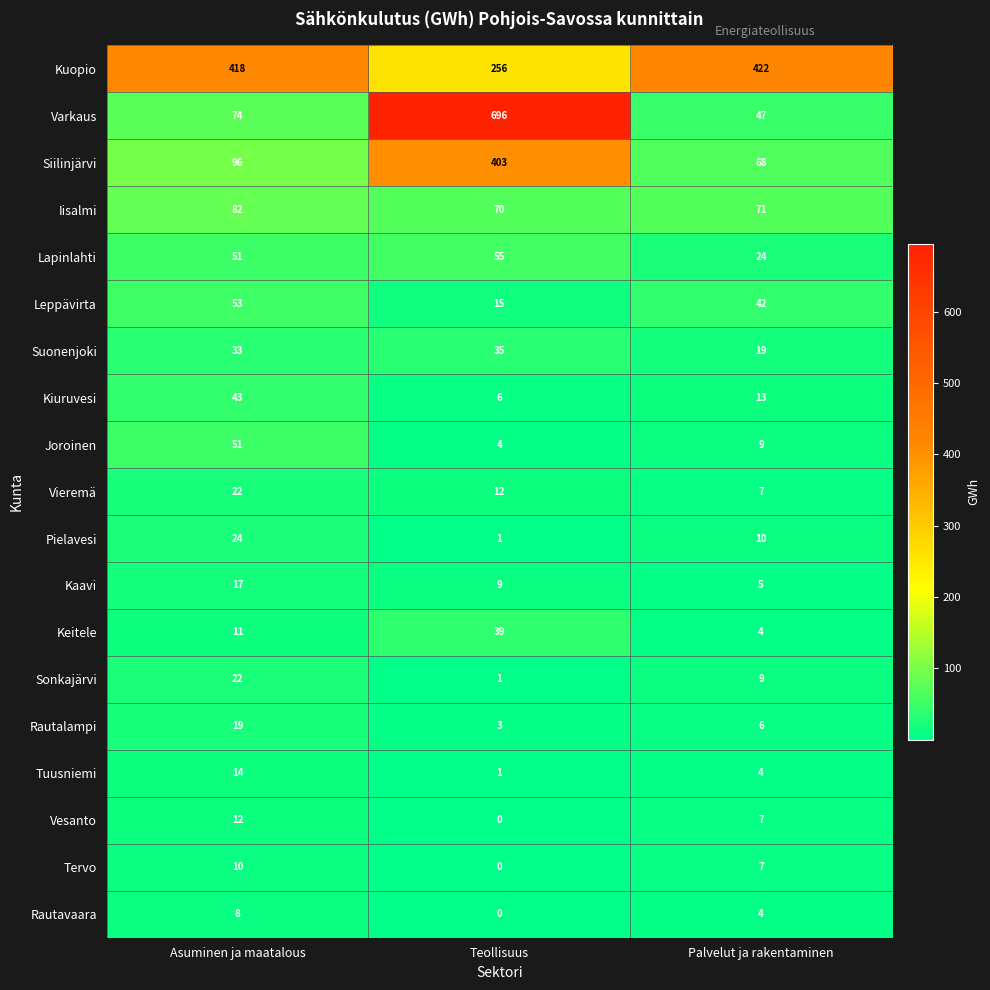

List the labels in order of Tuusniemi value, smallest first.

Teollisuus, Palvelut ja rakentaminen, Asuminen ja maatalous